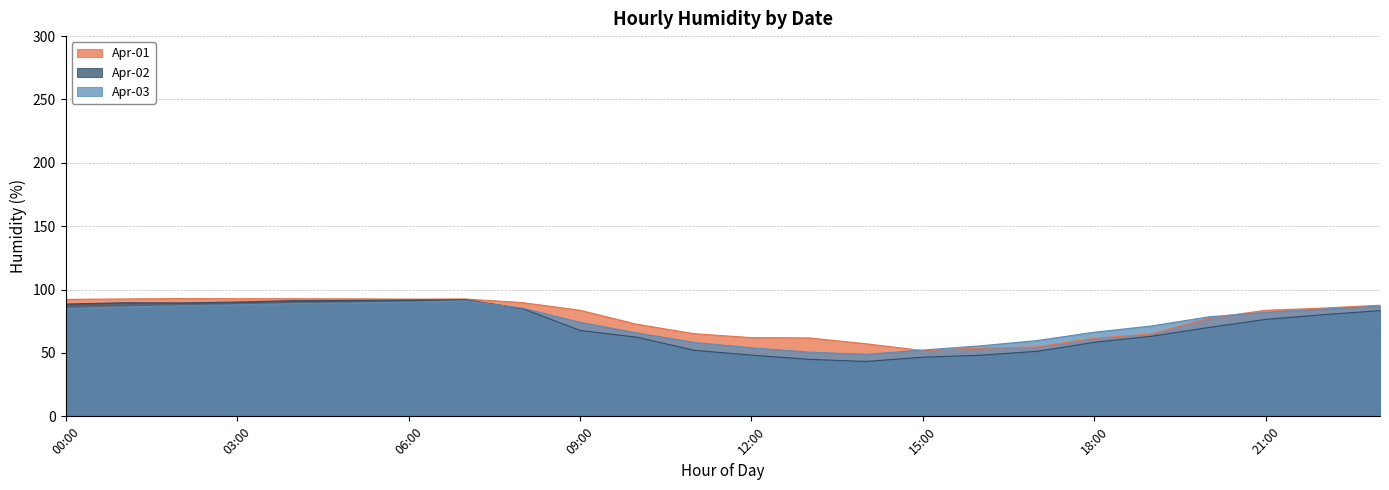

True or false: Apr-02 and Apr-01 intersect in this chart.

False